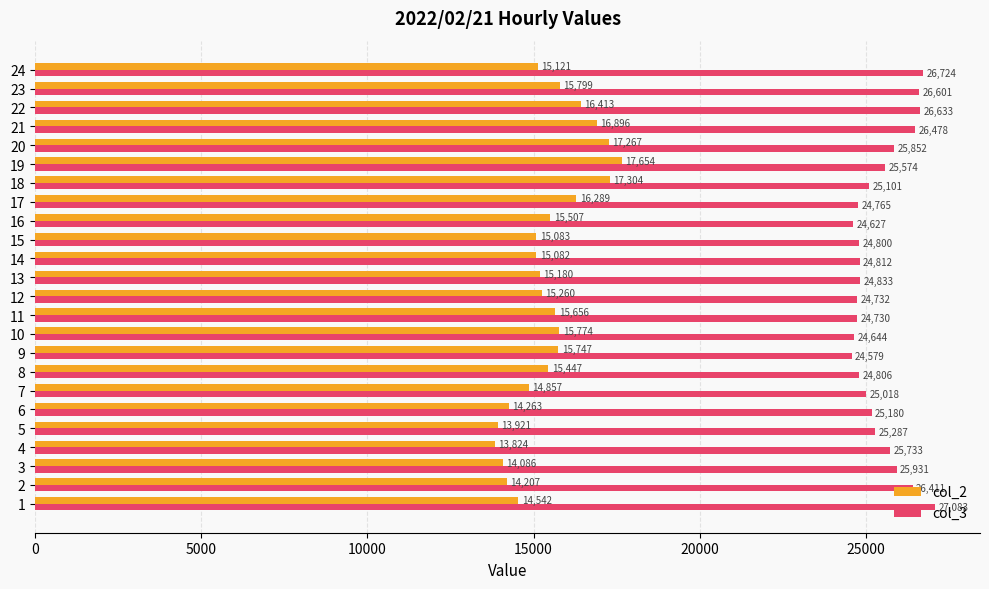

What is the highest value of the col_3 series?

27083